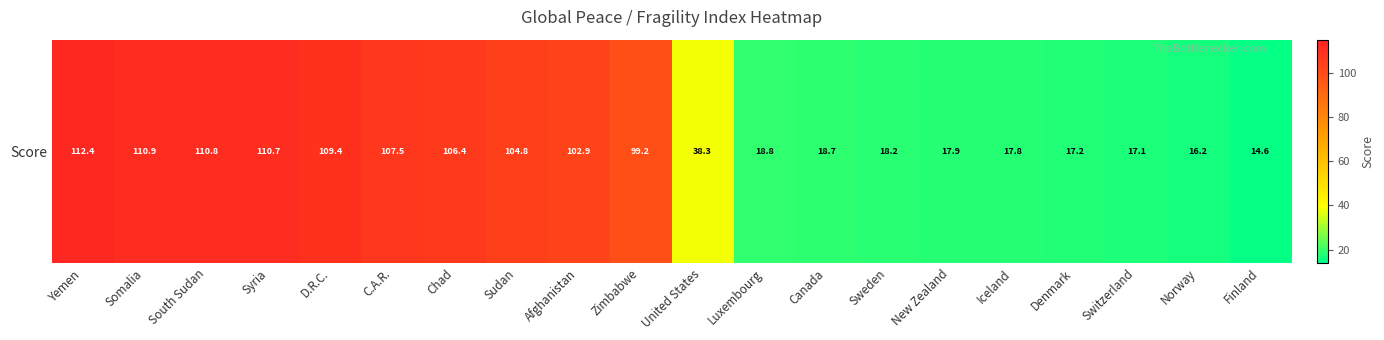

What is the difference between the values at Luxembourg and D.R.C.?

90.5